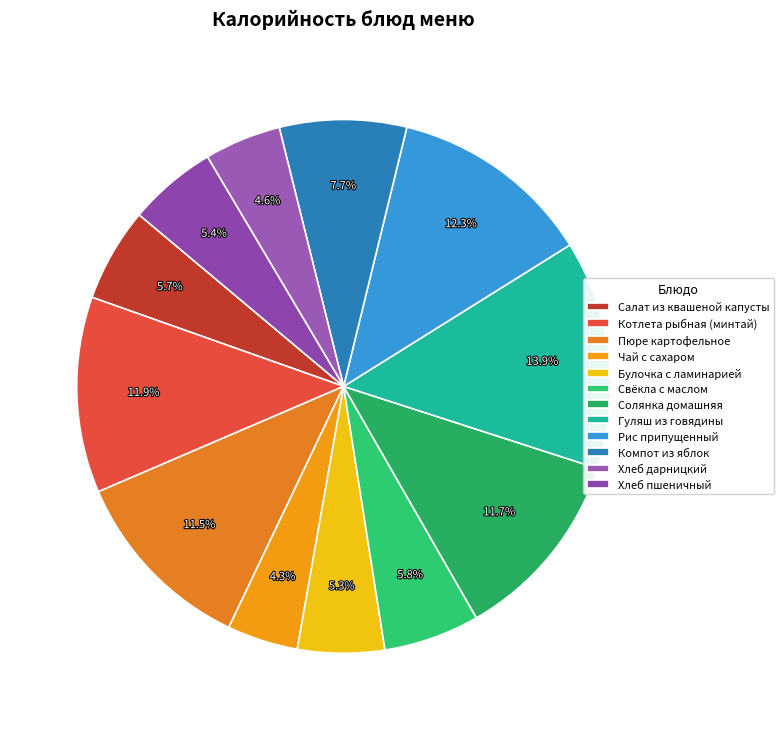

How many slices are in this pie chart?

12